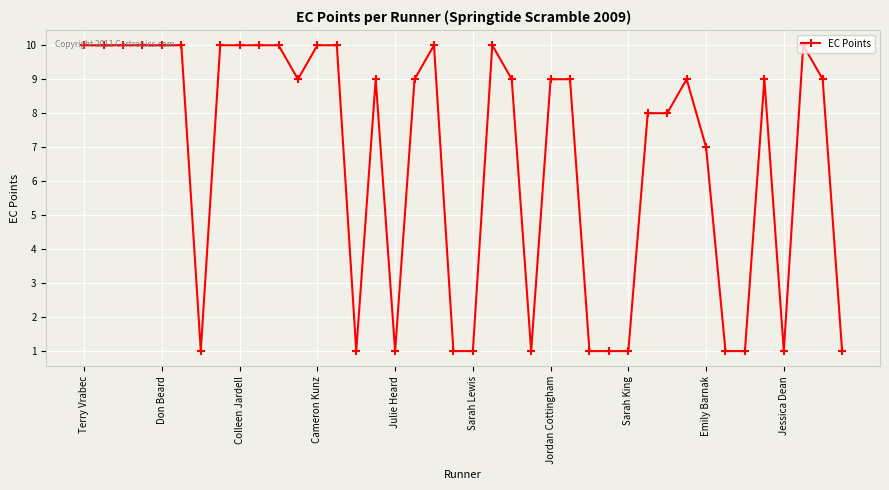

What is the average value?

7